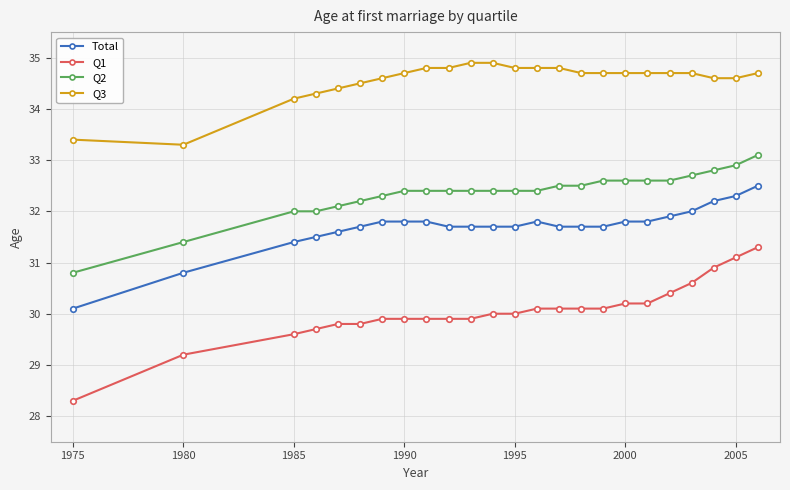

True or false: Total has more than 0 interior local peaks.

True